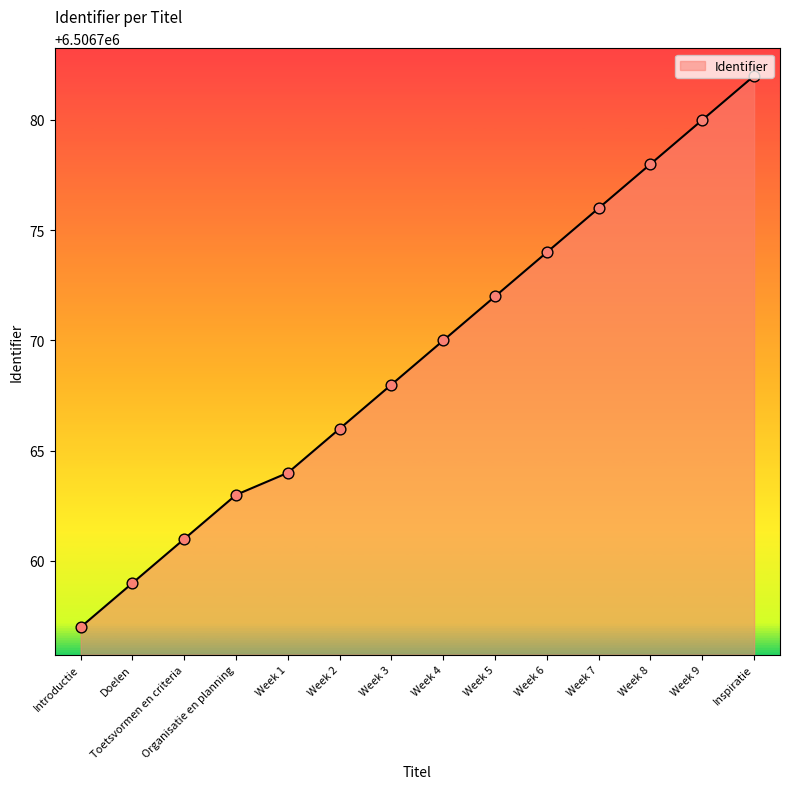

Which has a higher value, Week 7 or Week 1?

Week 7